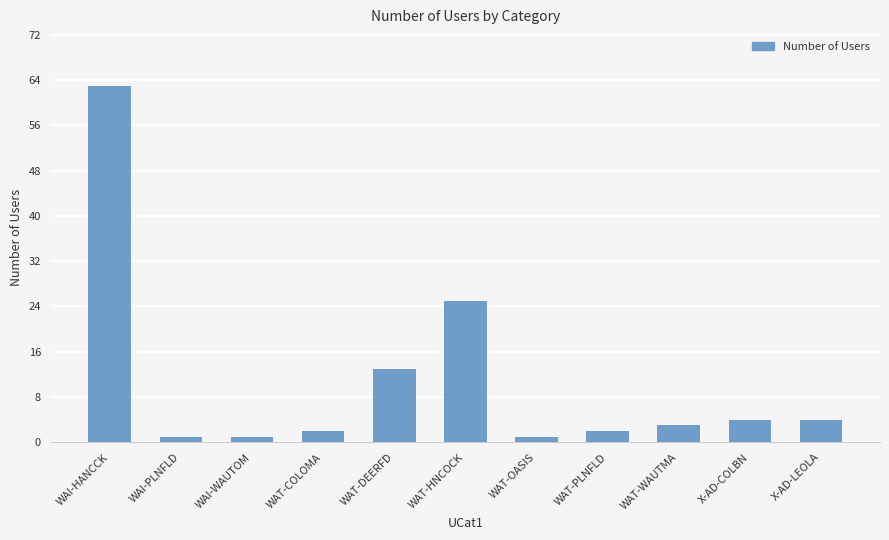

Which label corresponds to the largest value in the chart?

WAI-HANCCK